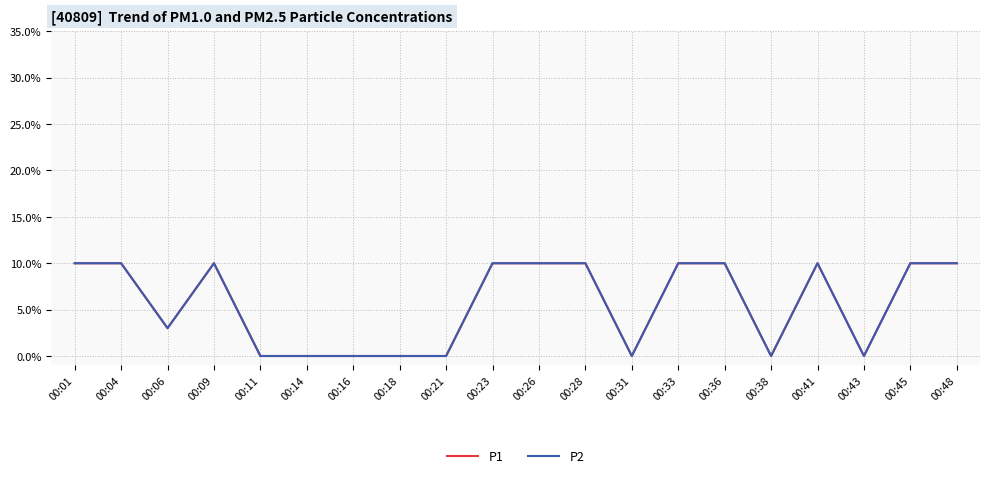

List the labels in order of P1 value, largest first.

00:01, 00:04, 00:09, 00:23, 00:26, 00:28, 00:33, 00:36, 00:41, 00:45, 00:48, 00:06, 00:11, 00:14, 00:16, 00:18, 00:21, 00:31, 00:38, 00:43